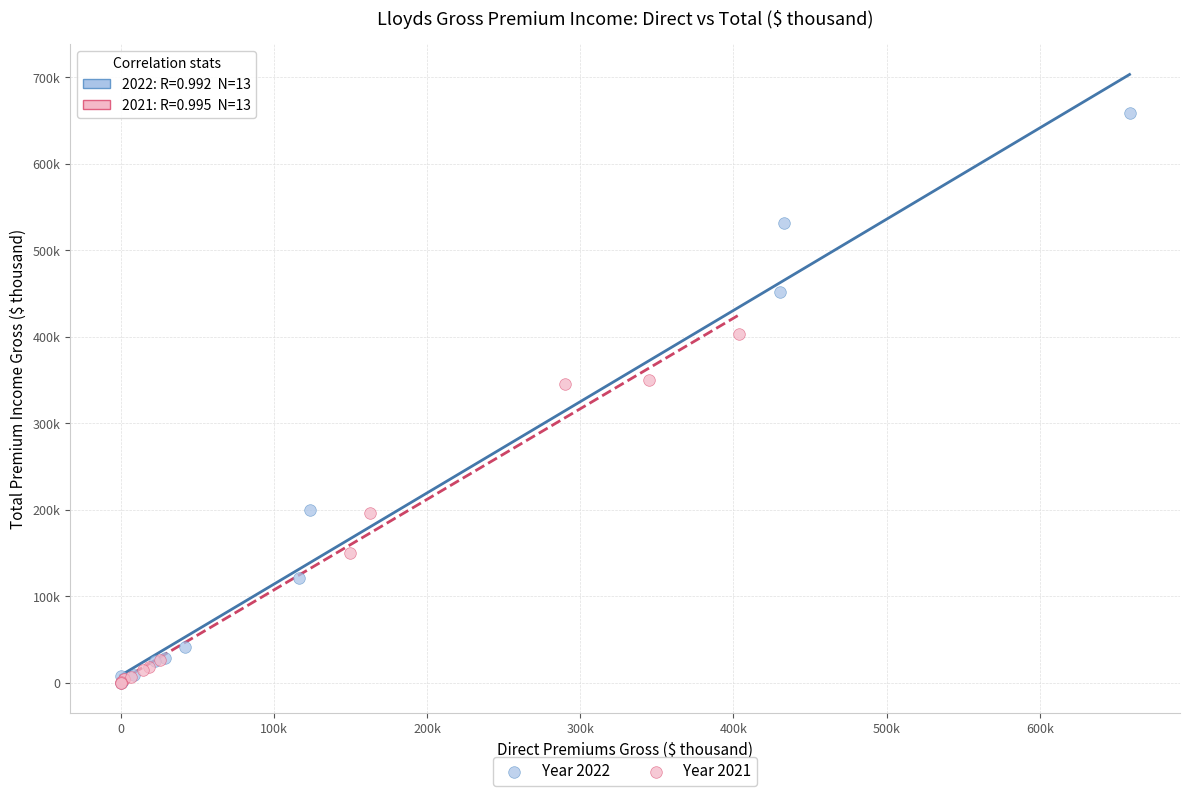

Which series reaches the maximum Y coordinate?

Year 2022